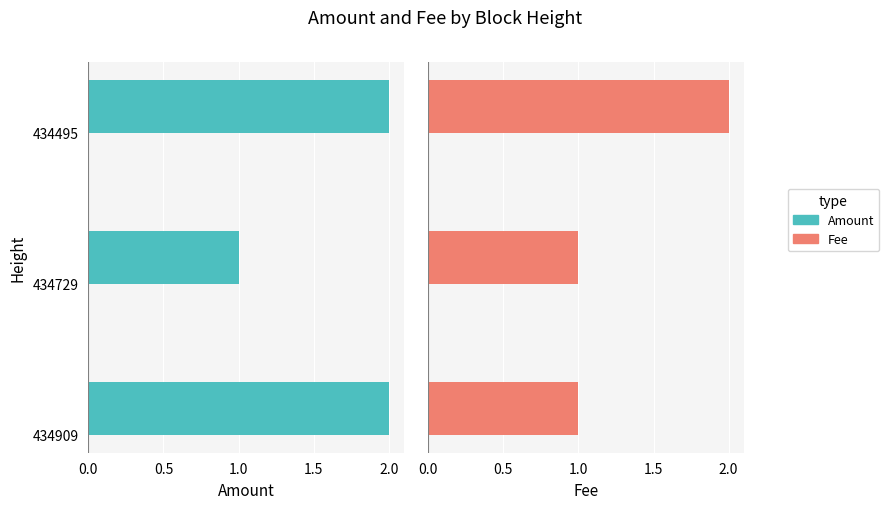

What is the sum of all Fee values?

4